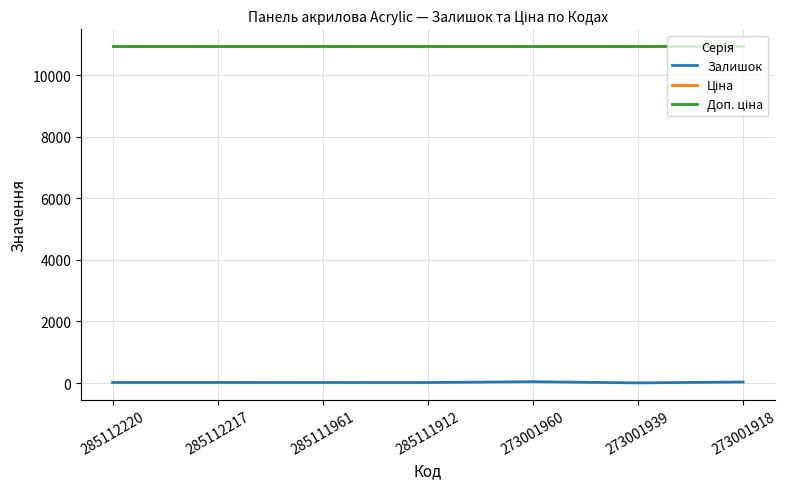

Does the chart have visible grid lines?

Yes